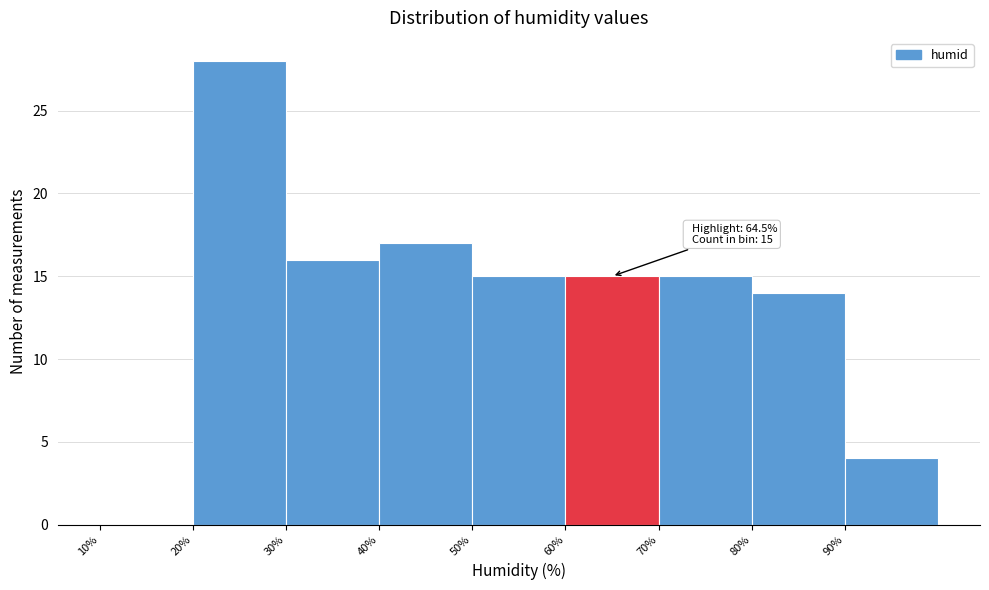

Which range on the x-axis has the tallest bar?

20 to 30